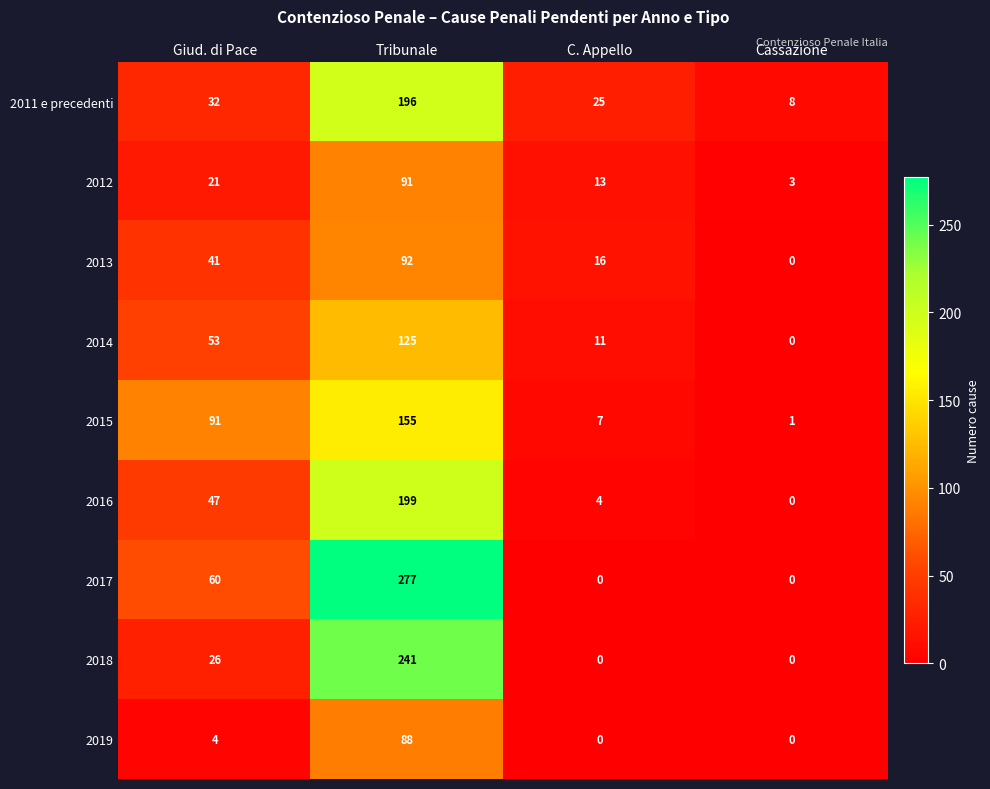

How many series are shown in this chart?

9